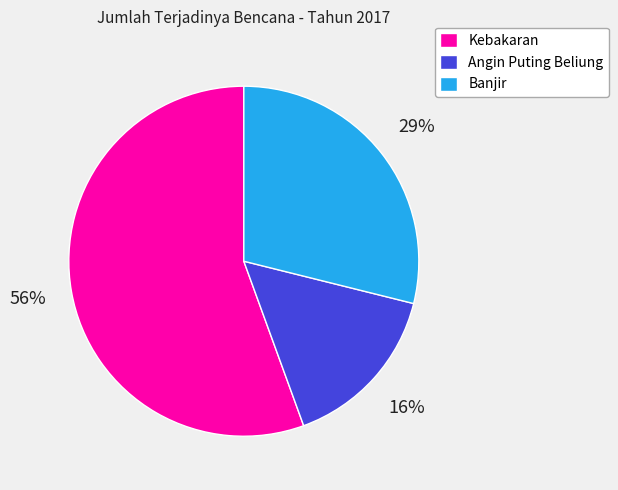

Is the sum of Angin Puting Beliung and Kebakaran greater than half?

Yes